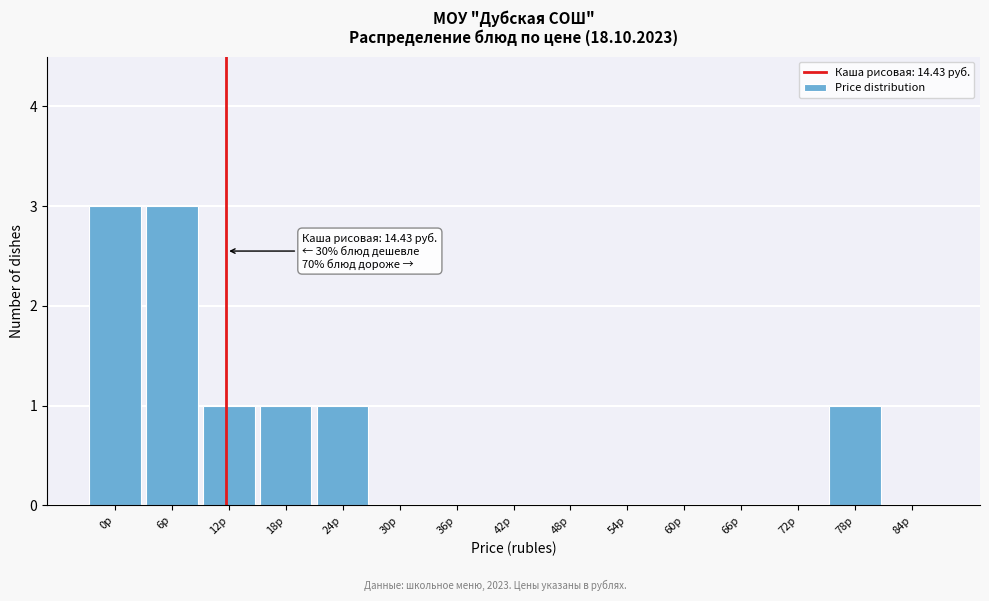

Reading left to right, extract all data points from this chart.

0р=3	6р=3	12р=1	18р=1	24р=1	30р=0	36р=0	42р=0	48р=0	54р=0	60р=0	66р=0	72р=0	78р=1	84р=0